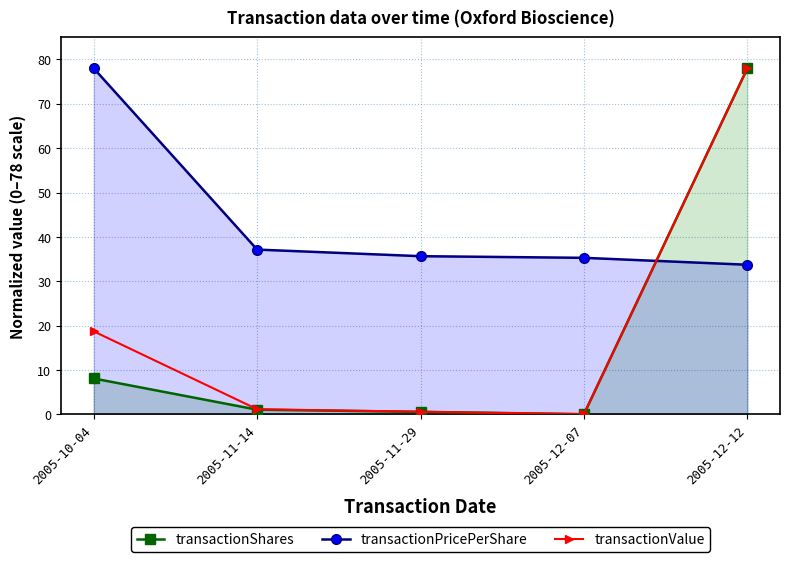

At which category is the sum across all series the highest?

2005-12-12